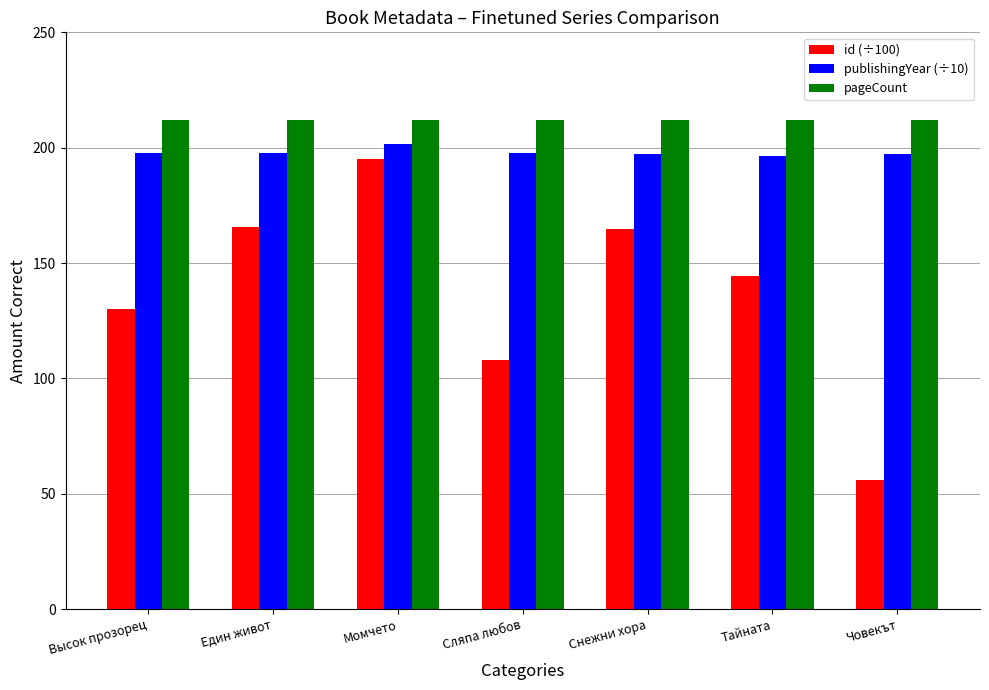

What is the sum of all pageCount values?

1484.0